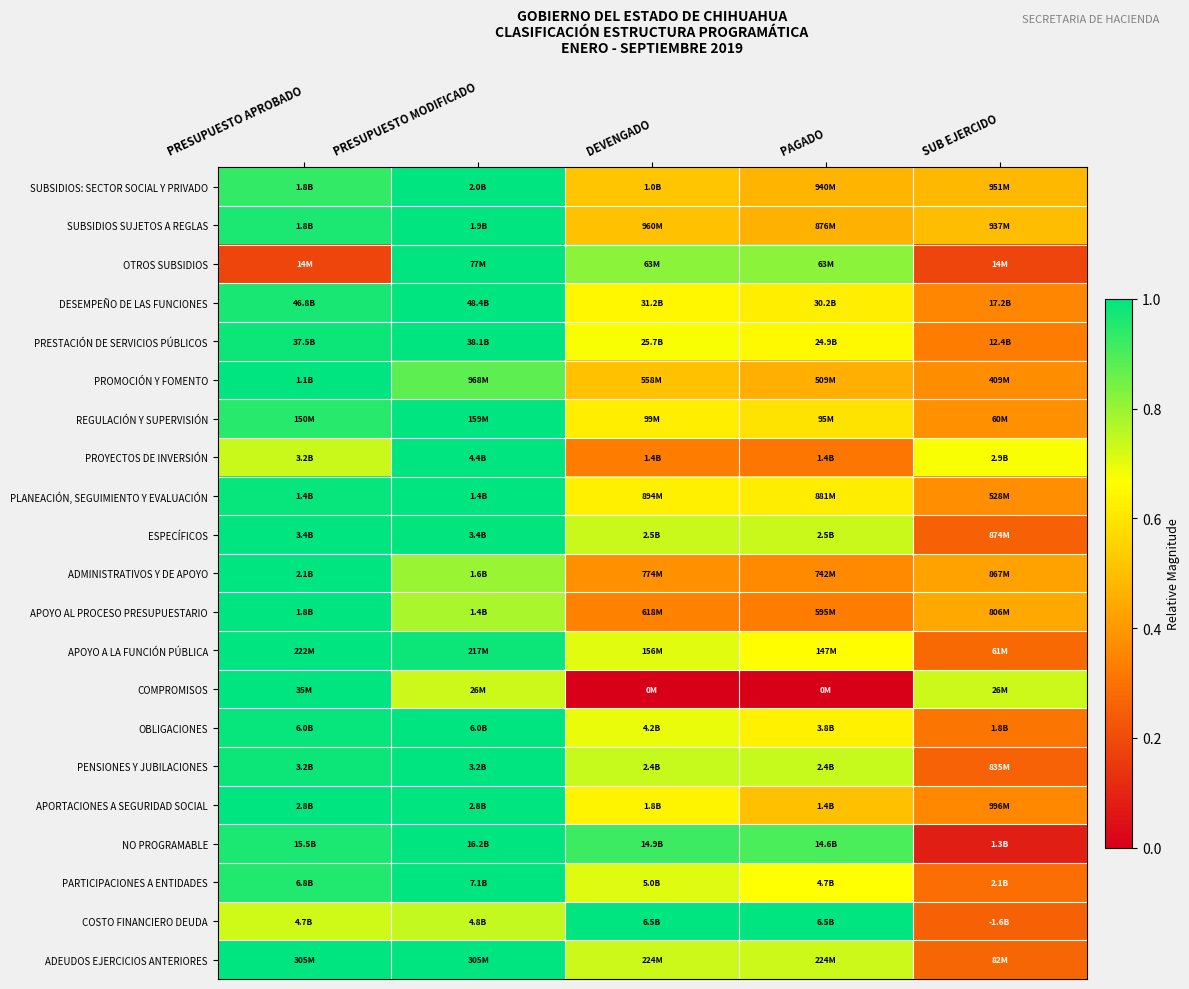

Reading left to right, transcribe all the data shown in this chart.

SUBSIDIOS: SECTOR SOCIAL Y PRIVADO: PRESUPUESTO APROBADO=0.9	PRESUPUESTO MODIFICADO=1.0	DEVENGADO=0.5	PAGADO=0.5	SUB EJERCIDO=0.5
SUBSIDIOS SUJETOS A REGLAS: PRESUPUESTO APROBADO=1.0	PRESUPUESTO MODIFICADO=1.0	DEVENGADO=0.5	PAGADO=0.5	SUB EJERCIDO=0.5
OTROS SUBSIDIOS: PRESUPUESTO APROBADO=0.2	PRESUPUESTO MODIFICADO=1.0	DEVENGADO=0.8	PAGADO=0.8	SUB EJERCIDO=0.2
DESEMPEÑO DE LAS FUNCIONES: PRESUPUESTO APROBADO=1.0	PRESUPUESTO MODIFICADO=1.0	DEVENGADO=0.6	PAGADO=0.6	SUB EJERCIDO=0.4
PRESTACIÓN DE SERVICIOS PÚBLICOS: PRESUPUESTO APROBADO=1.0	PRESUPUESTO MODIFICADO=1.0	DEVENGADO=0.7	PAGADO=0.7	SUB EJERCIDO=0.3
PROMOCIÓN Y FOMENTO: PRESUPUESTO APROBADO=1.0	PRESUPUESTO MODIFICADO=0.9	DEVENGADO=0.5	PAGADO=0.5	SUB EJERCIDO=0.4
REGULACIÓN Y SUPERVISIÓN: PRESUPUESTO APROBADO=0.9	PRESUPUESTO MODIFICADO=1.0	DEVENGADO=0.6	PAGADO=0.6	SUB EJERCIDO=0.4
PROYECTOS DE INVERSIÓN: PRESUPUESTO APROBADO=0.7	PRESUPUESTO MODIFICADO=1.0	DEVENGADO=0.3	PAGADO=0.3	SUB EJERCIDO=0.7
PLANEACIÓN, SEGUIMIENTO Y EVALUACIÓN: PRESUPUESTO APROBADO=1.0	PRESUPUESTO MODIFICADO=1.0	DEVENGADO=0.6	PAGADO=0.6	SUB EJERCIDO=0.4
ESPECÍFICOS: PRESUPUESTO APROBADO=1.0	PRESUPUESTO MODIFICADO=1.0	DEVENGADO=0.7	PAGADO=0.7	SUB EJERCIDO=0.3
ADMINISTRATIVOS Y DE APOYO: PRESUPUESTO APROBADO=1.0	PRESUPUESTO MODIFICADO=0.8	DEVENGADO=0.4	PAGADO=0.4	SUB EJERCIDO=0.4
APOYO AL PROCESO PRESUPUESTARIO: PRESUPUESTO APROBADO=1.0	PRESUPUESTO MODIFICADO=0.8	DEVENGADO=0.3	PAGADO=0.3	SUB EJERCIDO=0.4
APOYO A LA FUNCIÓN PÚBLICA: PRESUPUESTO APROBADO=1.0	PRESUPUESTO MODIFICADO=1.0	DEVENGADO=0.7	PAGADO=0.7	SUB EJERCIDO=0.3
COMPROMISOS: PRESUPUESTO APROBADO=1.0	PRESUPUESTO MODIFICADO=0.7	DEVENGADO=0.0	PAGADO=0.0	SUB EJERCIDO=0.7
OBLIGACIONES: PRESUPUESTO APROBADO=1.0	PRESUPUESTO MODIFICADO=1.0	DEVENGADO=0.7	PAGADO=0.6	SUB EJERCIDO=0.3
PENSIONES Y JUBILACIONES: PRESUPUESTO APROBADO=1.0	PRESUPUESTO MODIFICADO=1.0	DEVENGADO=0.7	PAGADO=0.7	SUB EJERCIDO=0.3
APORTACIONES A SEGURIDAD SOCIAL: PRESUPUESTO APROBADO=1.0	PRESUPUESTO MODIFICADO=1.0	DEVENGADO=0.6	PAGADO=0.5	SUB EJERCIDO=0.4
NO PROGRAMABLE: PRESUPUESTO APROBADO=1.0	PRESUPUESTO MODIFICADO=1.0	DEVENGADO=0.9	PAGADO=0.9	SUB EJERCIDO=0.1
PARTICIPACIONES A ENTIDADES: PRESUPUESTO APROBADO=1.0	PRESUPUESTO MODIFICADO=1.0	DEVENGADO=0.7	PAGADO=0.7	SUB EJERCIDO=0.3
COSTO FINANCIERO DEUDA: PRESUPUESTO APROBADO=0.7	PRESUPUESTO MODIFICADO=0.7	DEVENGADO=1.0	PAGADO=1.0	SUB EJERCIDO=0.3
ADEUDOS EJERCICIOS ANTERIORES: PRESUPUESTO APROBADO=1.0	PRESUPUESTO MODIFICADO=1.0	DEVENGADO=0.7	PAGADO=0.7	SUB EJERCIDO=0.3